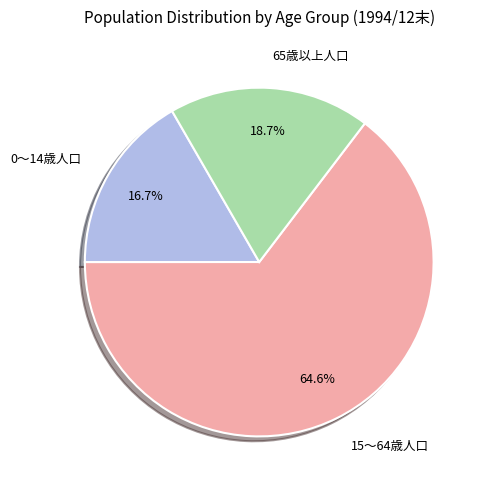

What percentage do 65歳以上人口 and 15～64歳人口 together represent?

83.3%